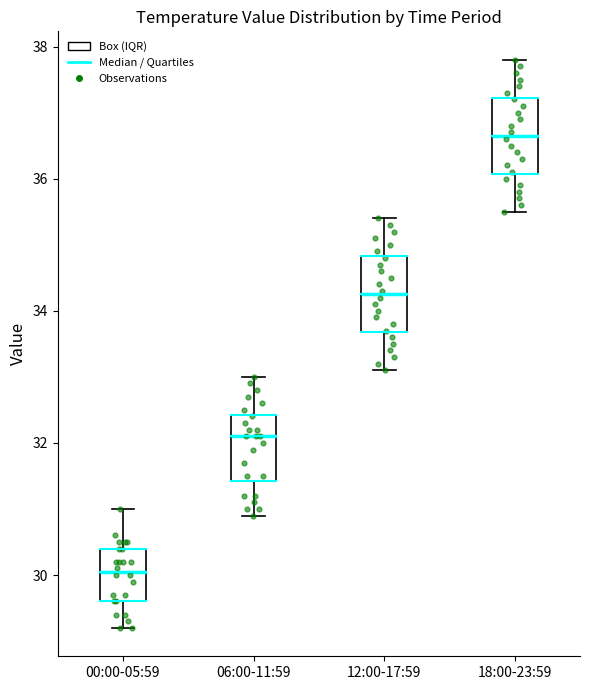

Reading left to right, transcribe this box plot: for each box, give where its median line is, the range the box spans, and where its two whiskers end, as read against the y-axis. The values are not printed on the chart, so give them approximately, as read against the axis.

00:00-05:59: median 30.0, box 29.6 to 30.4, whiskers 29.2 to 31.0
06:00-11:59: median 32.2, box 31.4 to 32.4, whiskers 31.0 to 33.0
12:00-17:59: median 34.2, box 33.6 to 34.8, whiskers 33.2 to 35.4
18:00-23:59: median 36.6, box 36.0 to 37.2, whiskers 35.6 to 37.8